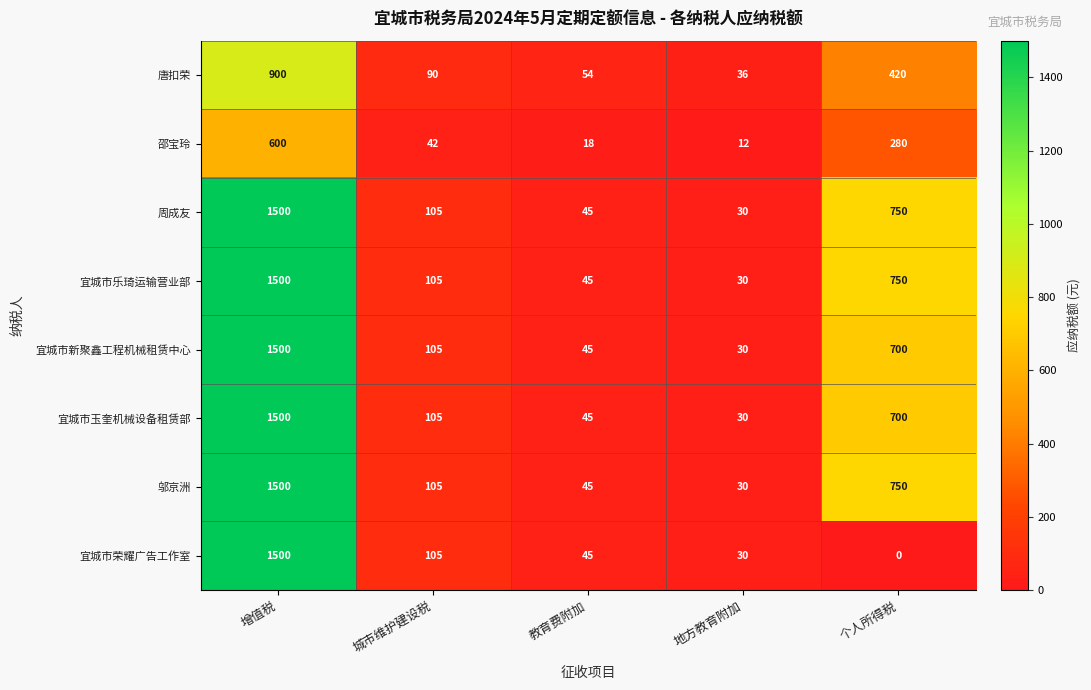

How many categories are shown in the chart?

5